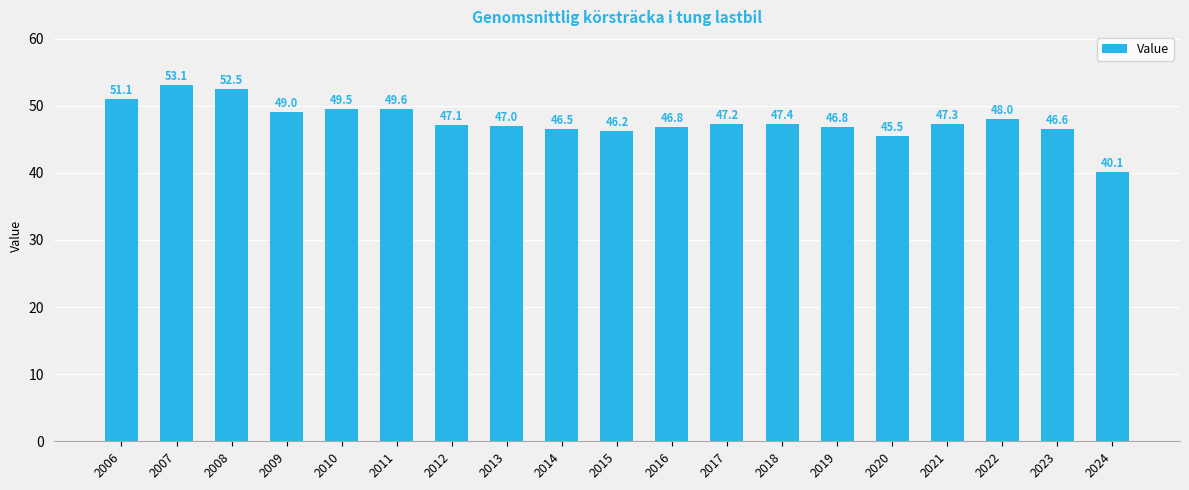

What is the maximum value shown in the chart?

53.1